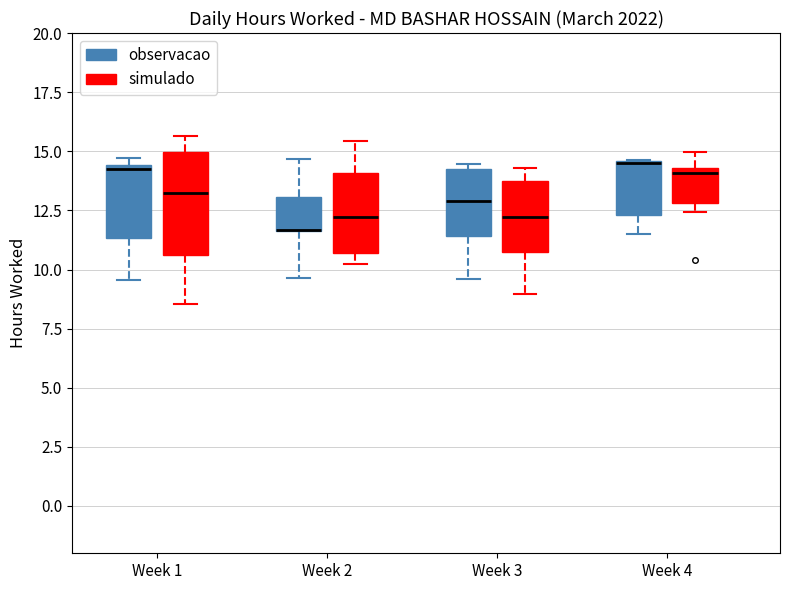

Where does the median line of the box for Week 1 (simulado) sit on the y-axis? The values are not printed on the chart, so give them approximately, as read against the axis.

13.0